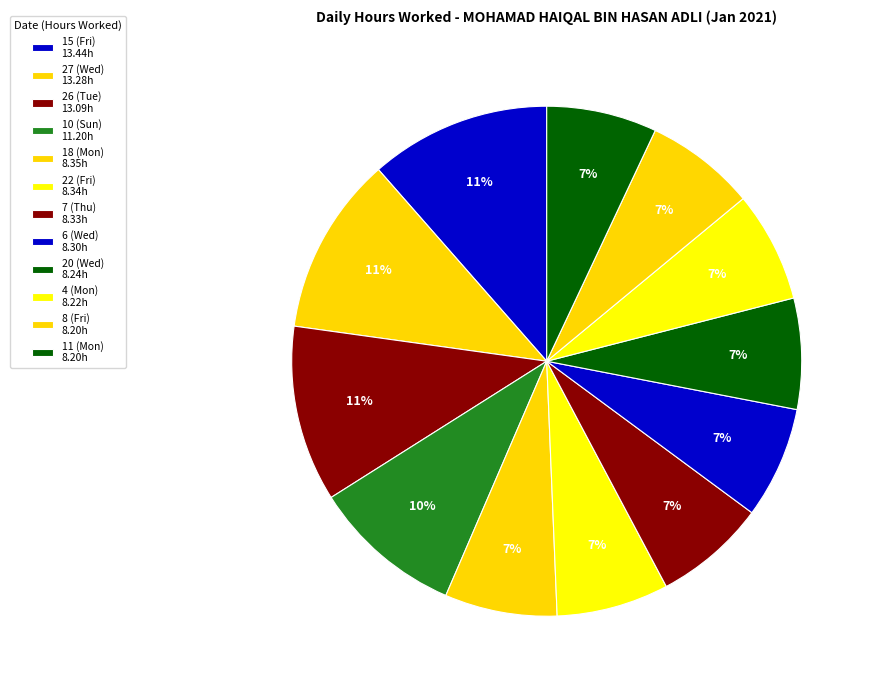

Is there a majority slice in this chart?

No